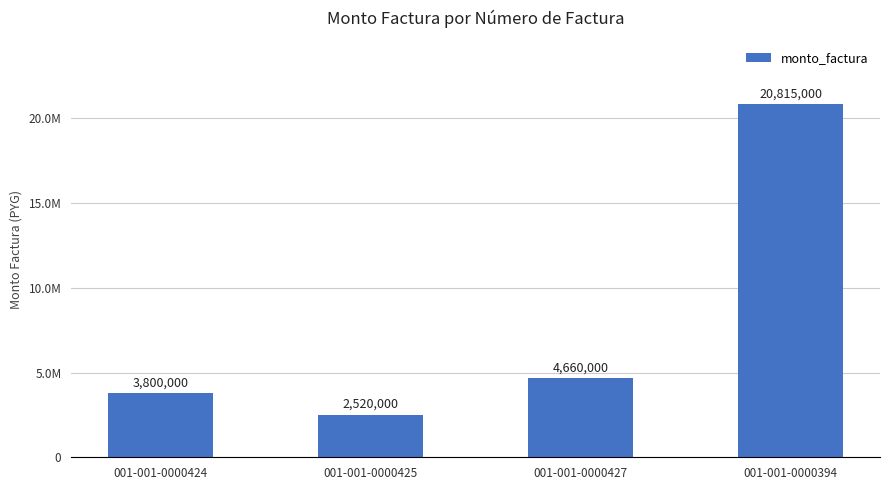

Rank the categories by value from lowest to highest.

001-001-0000425, 001-001-0000424, 001-001-0000427, 001-001-0000394